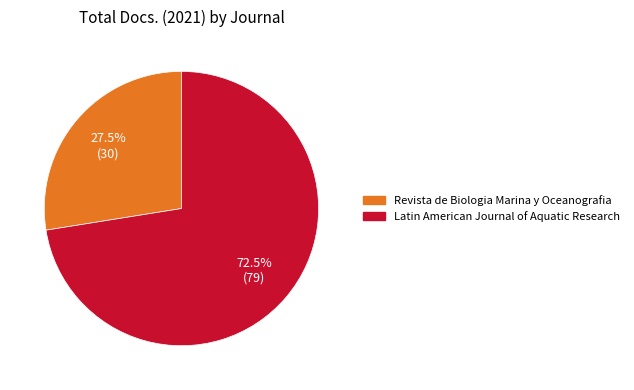

How many segments does this pie chart have?

2